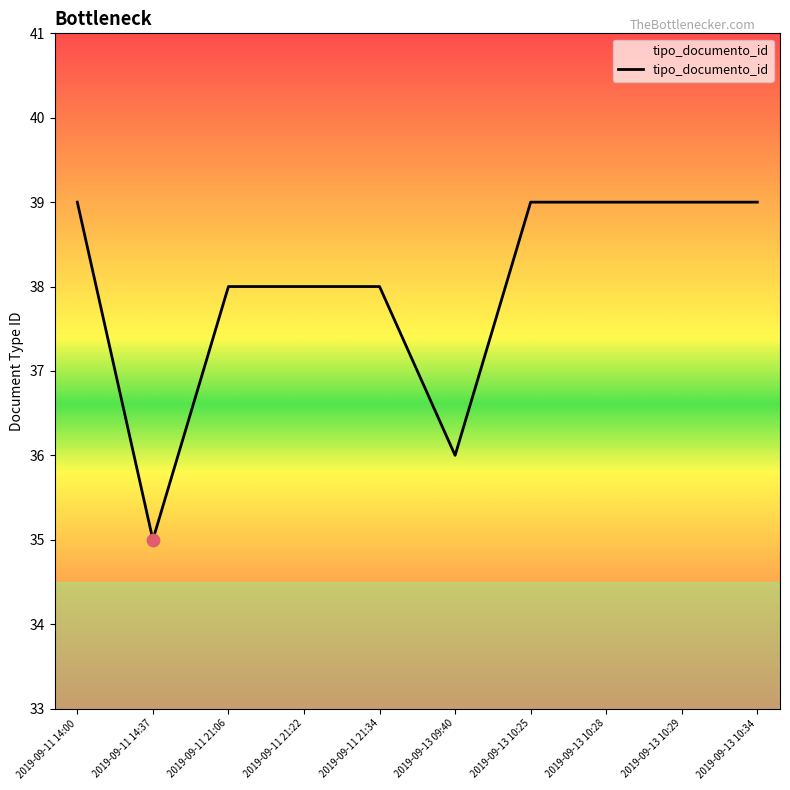

What is the change in value from 2019-09-11 21:06 to 2019-09-13 10:34?

+1